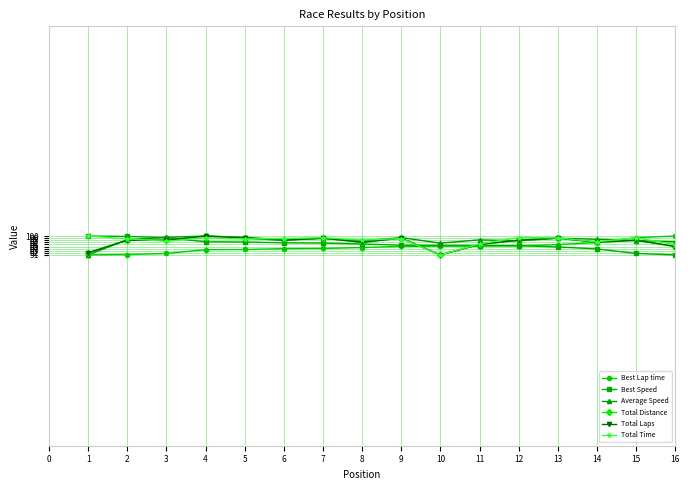

Between 1 and 15, which is larger?

15